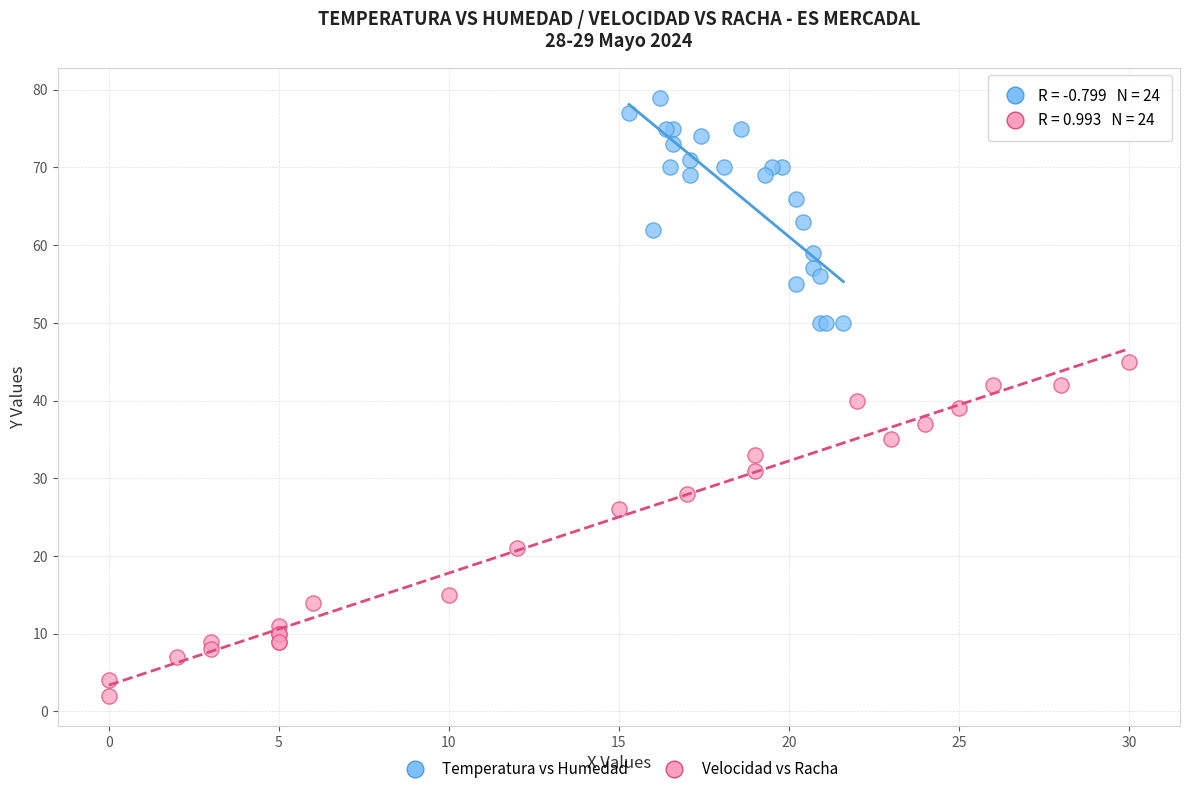

What are all the series names shown in the legend?

Temperatura vs Humedad, Velocidad vs Racha